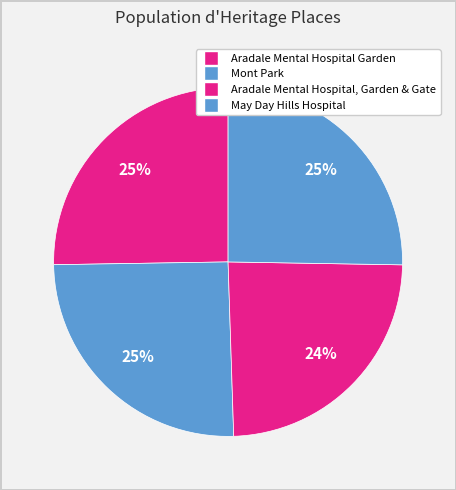

Count the number of slices in the pie.

4